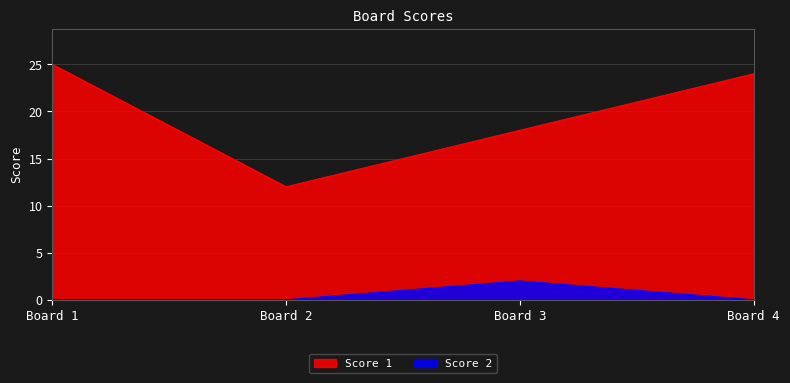

Is the value of Score 1 at Board 2 greater than the value of Score 2 at Board 2?

Yes